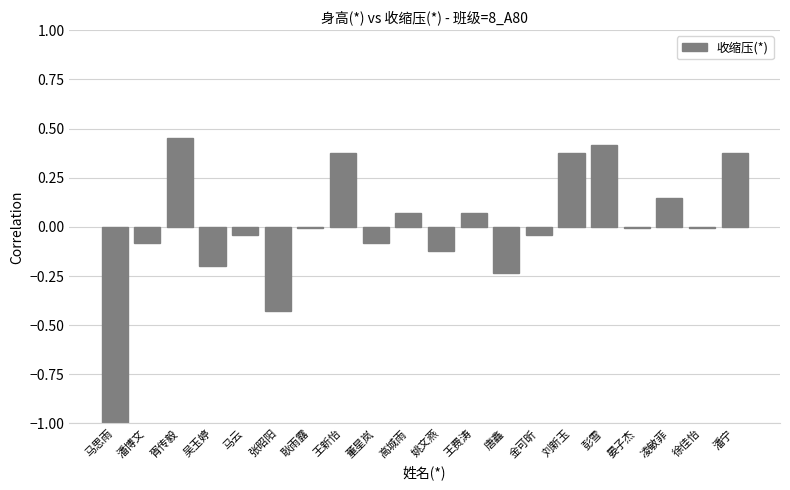

Is it true that the value at 晏子杰 is -0.0?

True